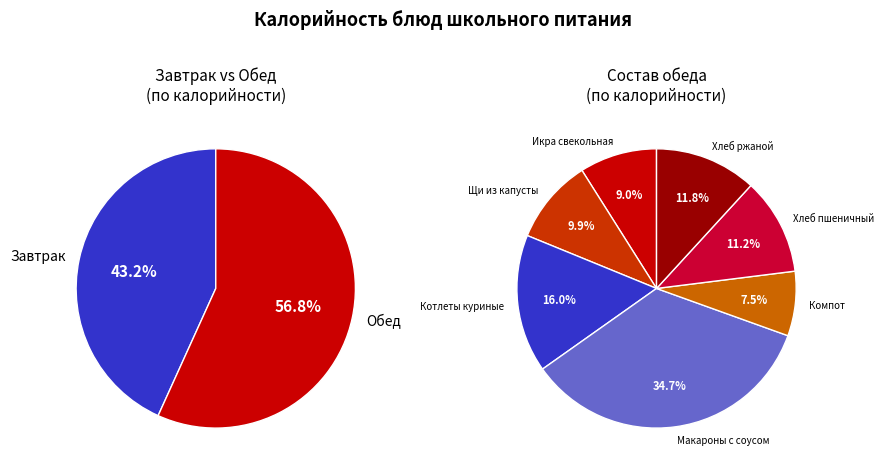

Between Котлеты куриные (обед) and Котлеты куриные (завтрак), which is larger?

Котлеты куриные (обед)